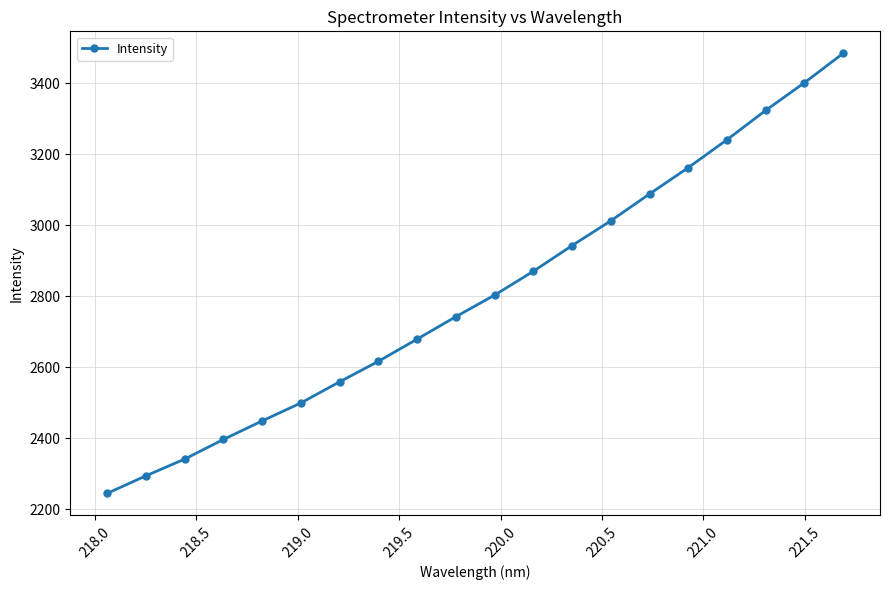

What is the greatest value displayed?

3485.0